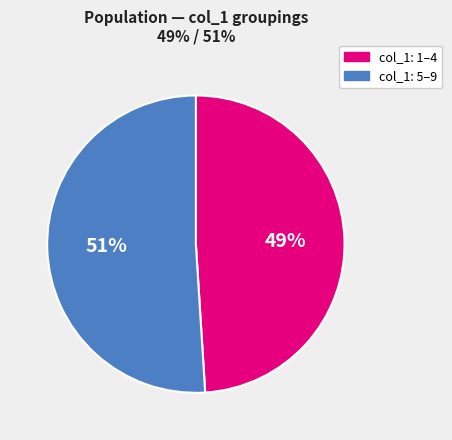

To the nearest percent, what is the difference between the largest and smallest slice percentages?

2%